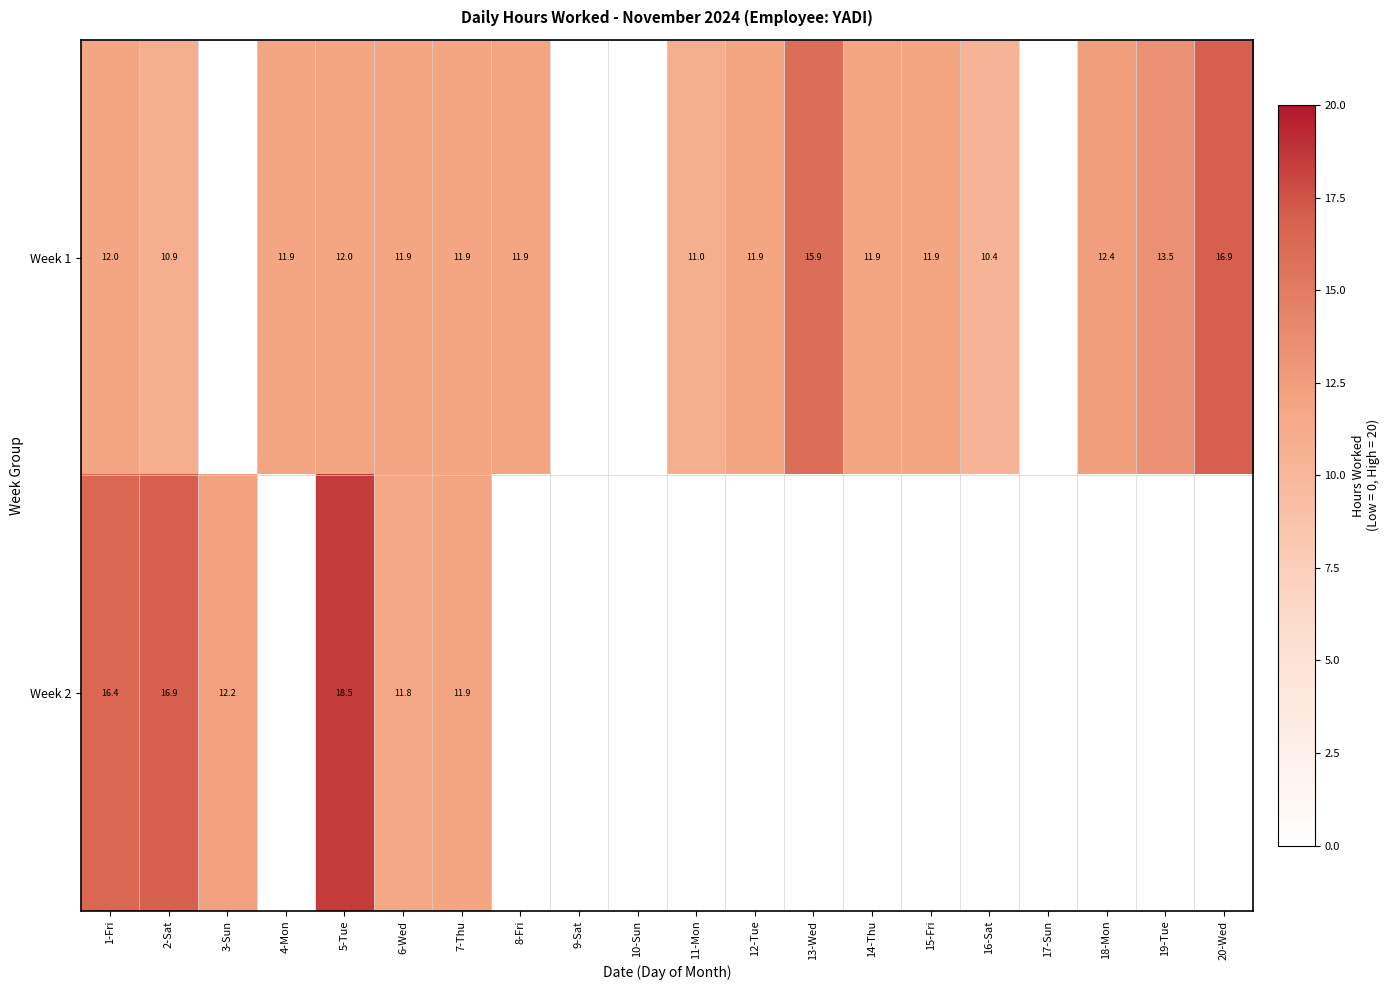

Is the value of Week 2 at 7-Thu greater than the value of Week 1 at 19-Tue?

No